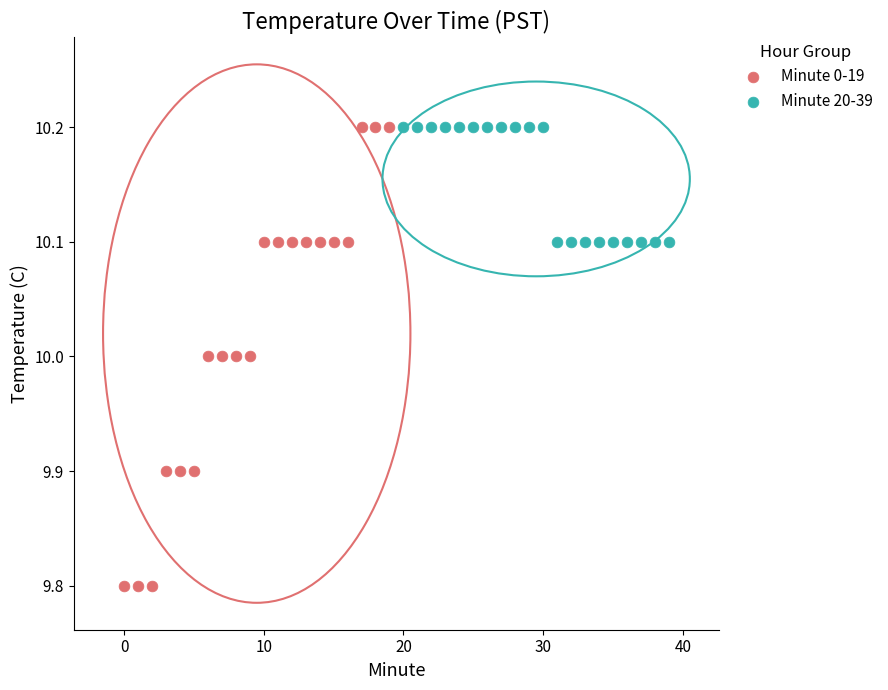

What are all the series names shown in the legend?

Minute 0-19, Minute 20-39